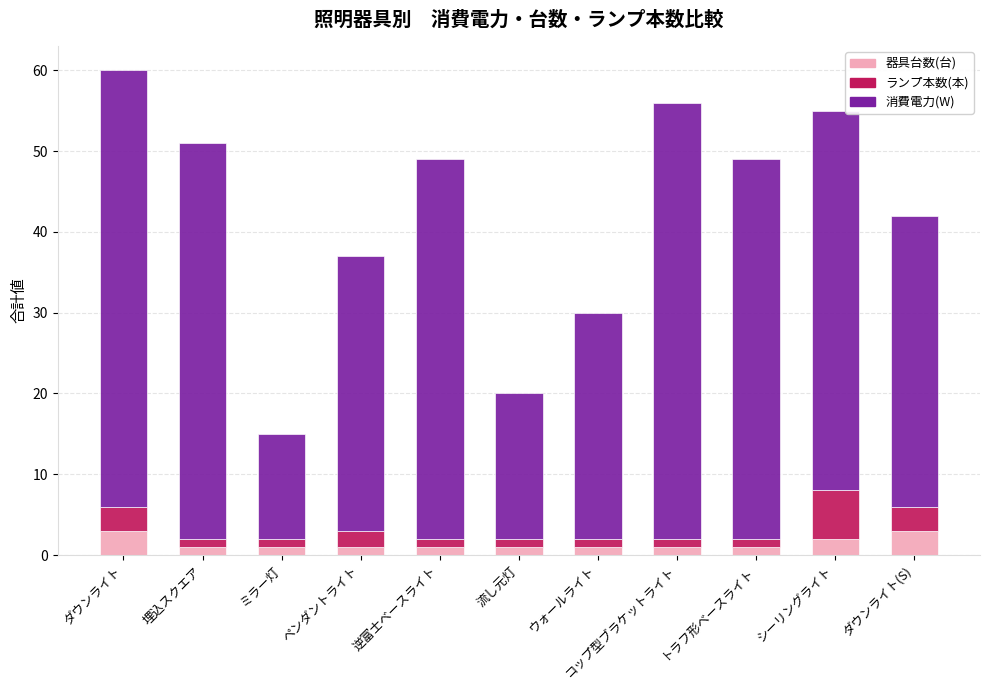

The value of 器具台数(台) at ダウンライト(S) is 3. True or false?

True